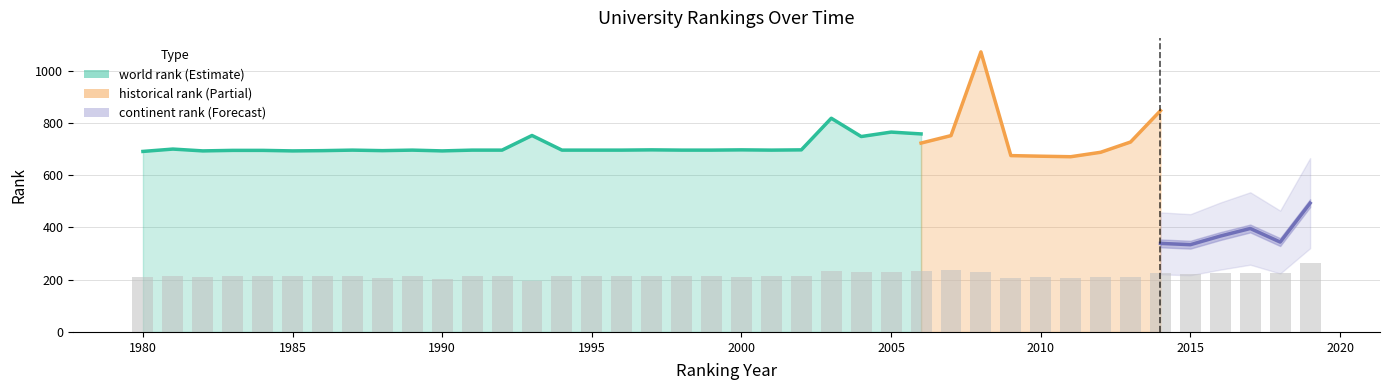

Are the bars horizontal?

No